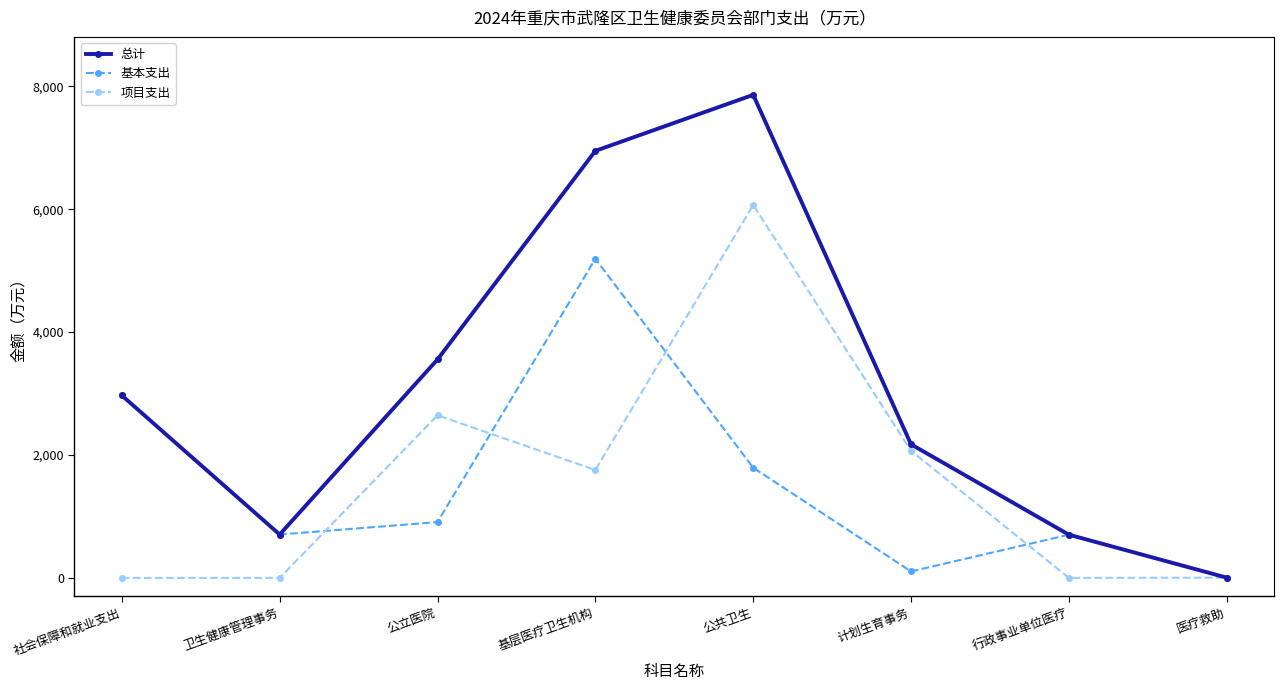

Rank the series at 公立医院 from highest to lowest value.

总计, 项目支出, 基本支出